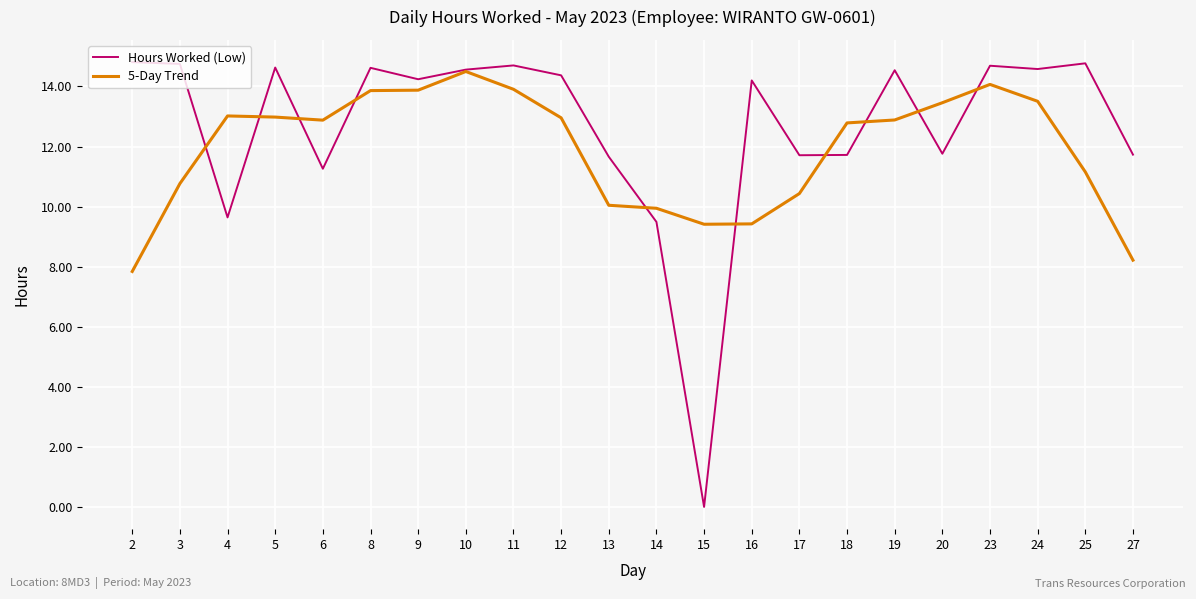

How many lines are shown in the chart?

2